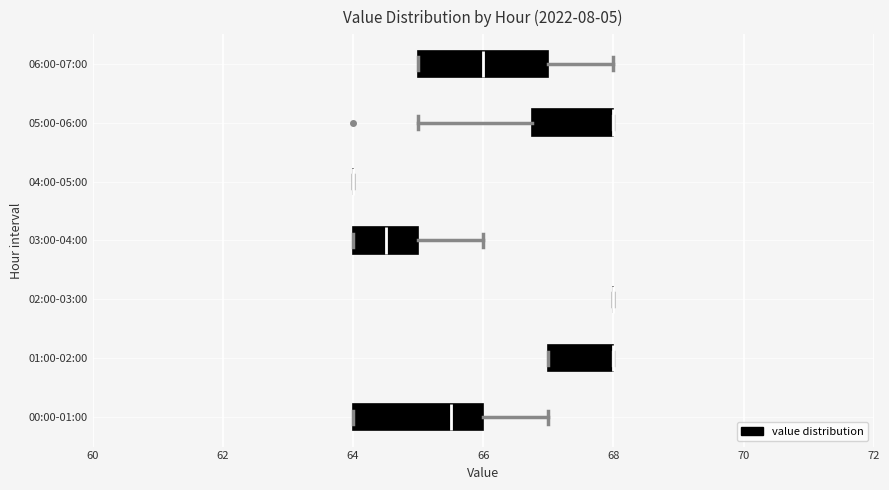

Where is the right edge of the box for 06:00-07:00 on the x-axis? The values are not printed on the chart, so give them approximately, as read against the axis.

67.0